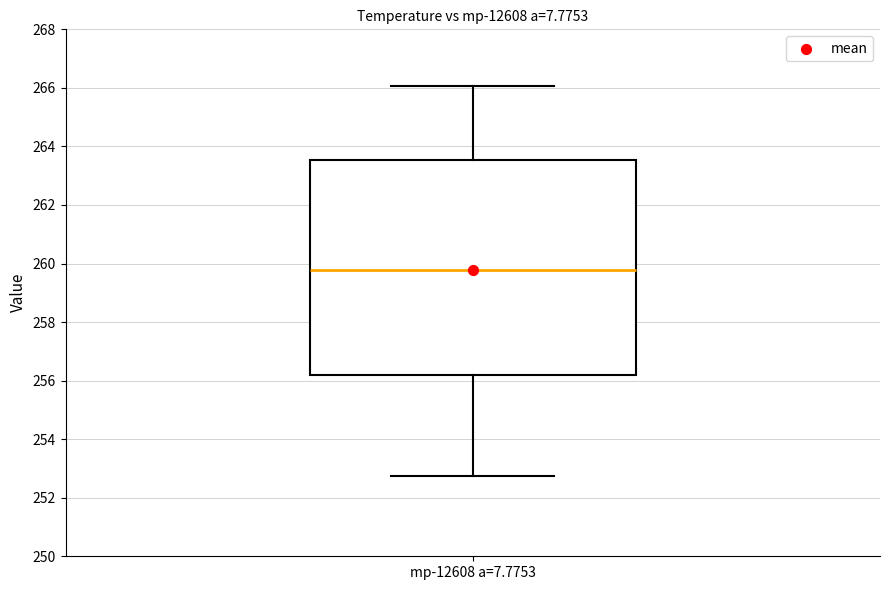

Transcribe this box plot: give where the median line is, the range the box spans, and where the two whiskers end, as read against the y-axis. The values are not printed on the chart, so give them approximately, as read against the axis.

median 259.8, box 256.2 to 263.6, whiskers 252.8 to 266.0